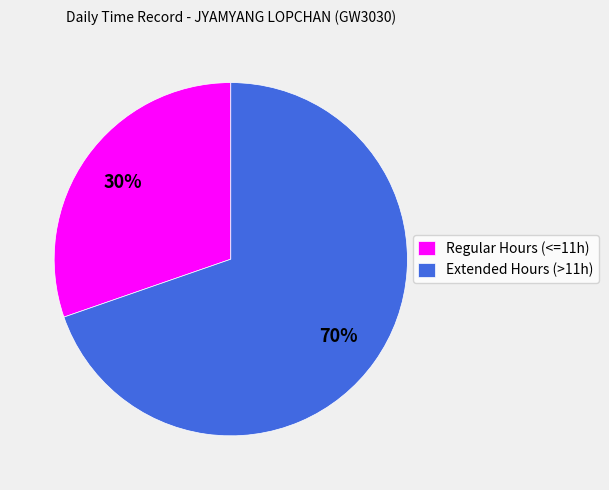

Is the sum of Regular Hours (<=11h) and Extended Hours (>11h) greater than half?

Yes